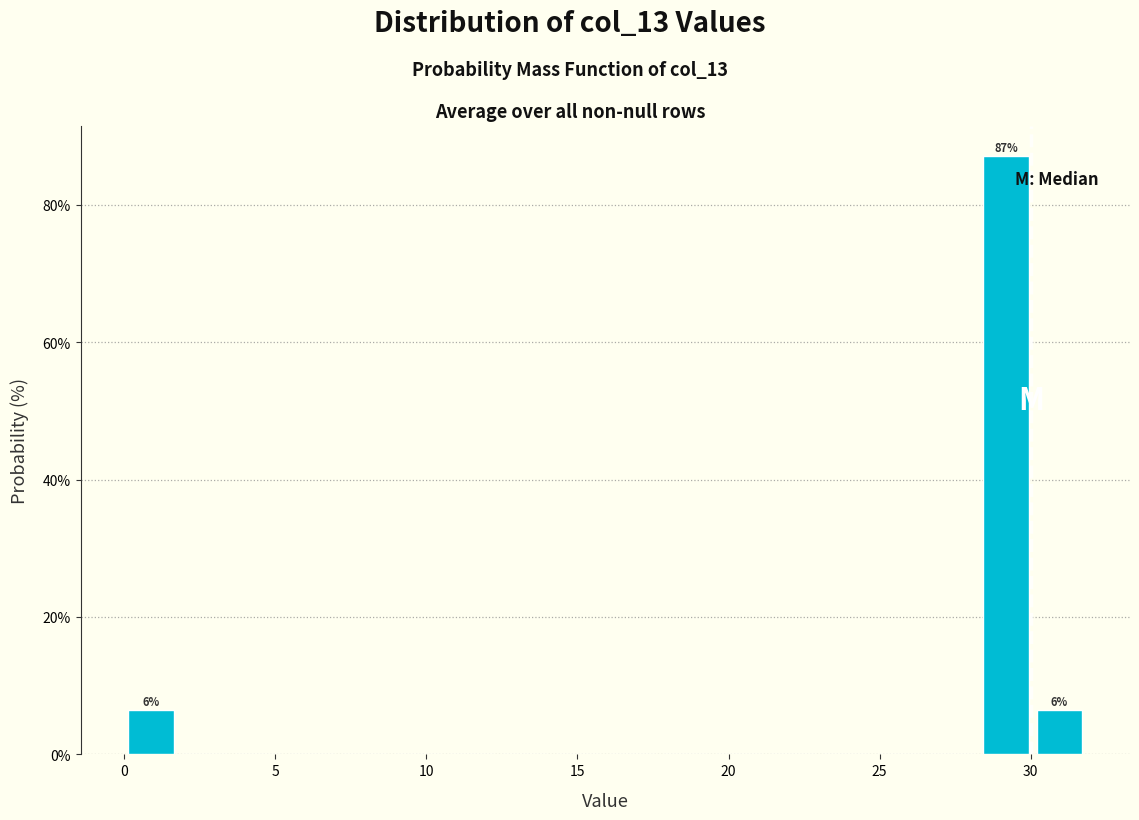

Read against the x-axis, roughly where is the centre of the tallest bar?

29.0